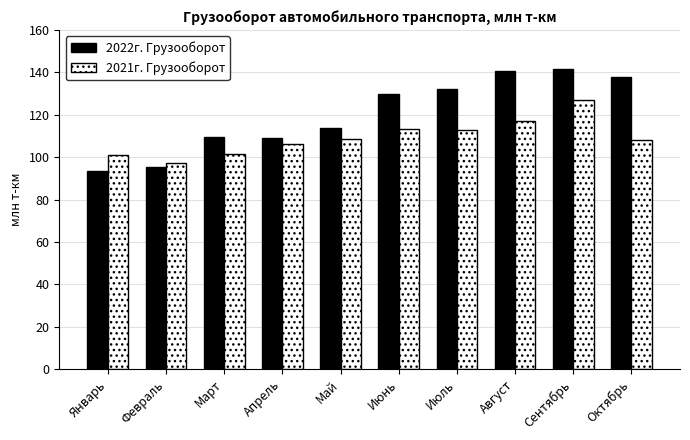

Rank the series by their maximum value, from highest to lowest.

2022г. Грузооборот, 2021г. Грузооборот